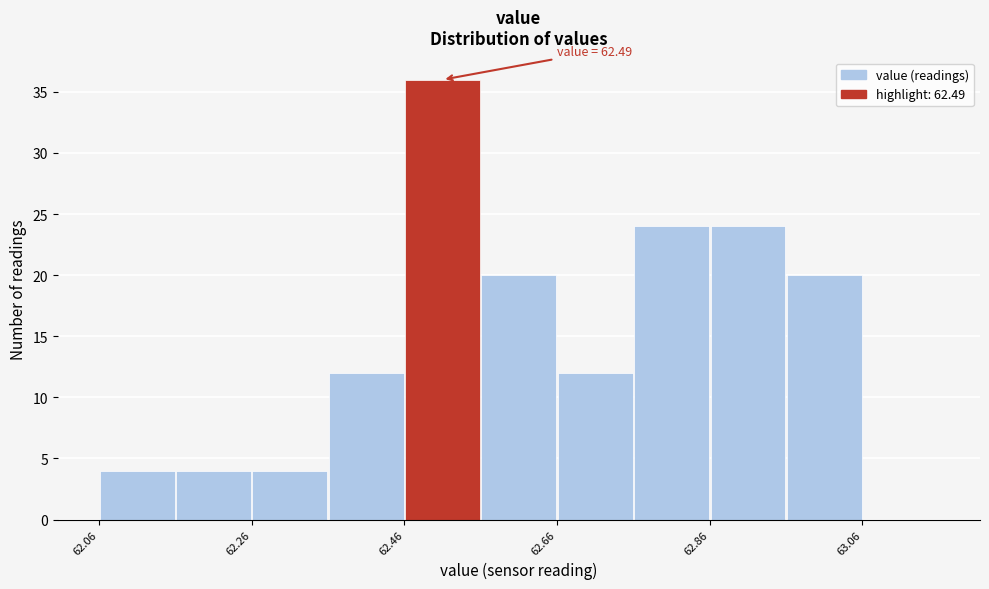

Over which range of the x-axis is the bar tallest?

62.46 to 62.56